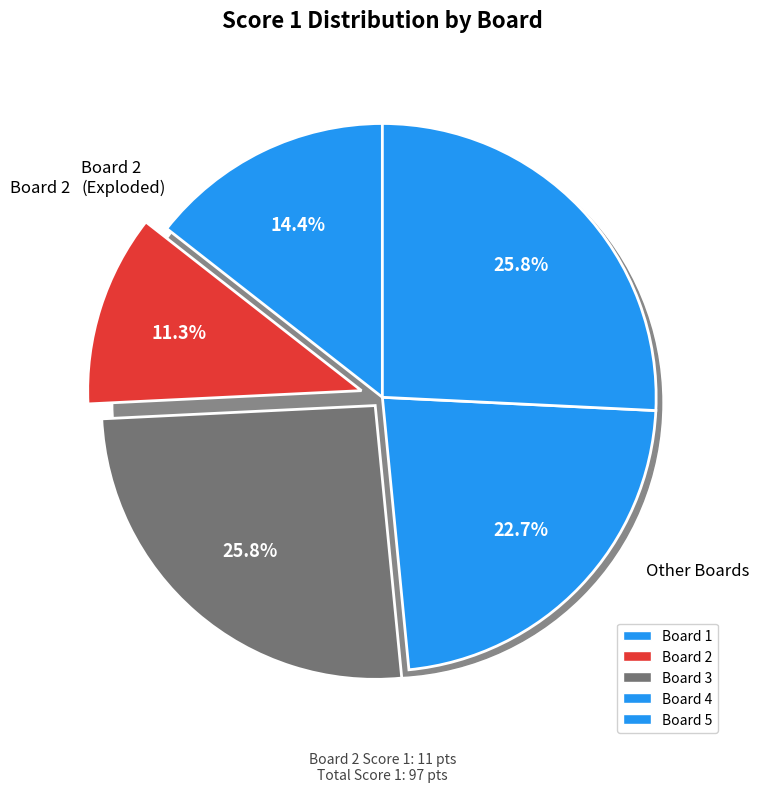

Rank the categories by value from lowest to highest.

Board 2, Board 1, Board 4, Board 3, Board 5